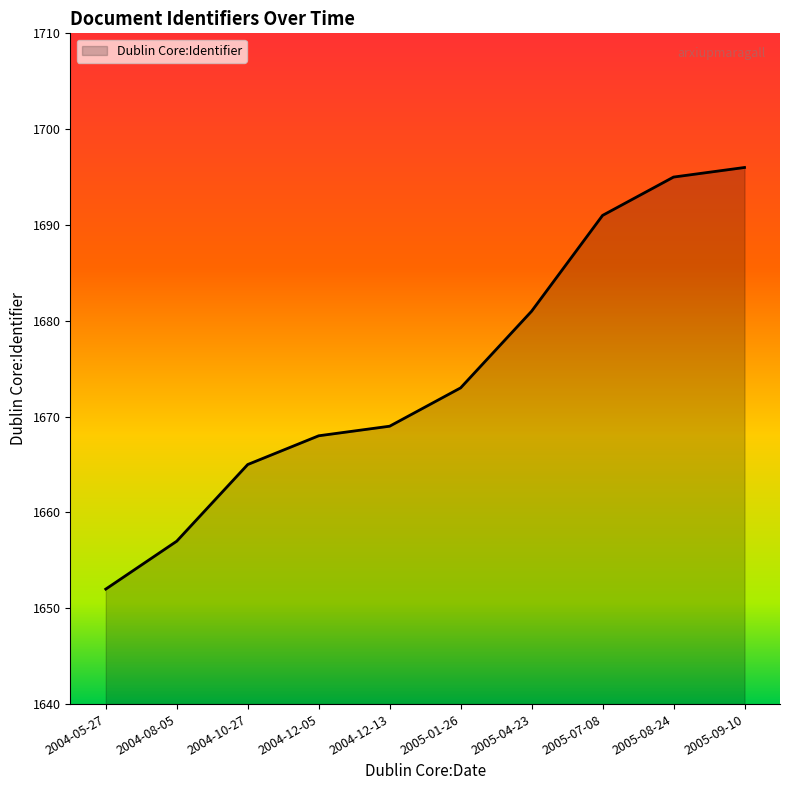

True or false: the data shows 1657 at 2004-08-05.

True